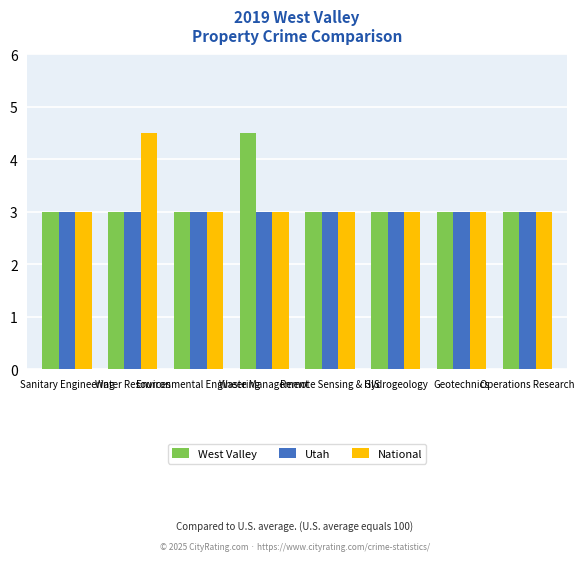

What is the maximum value shown in the chart?

4.5